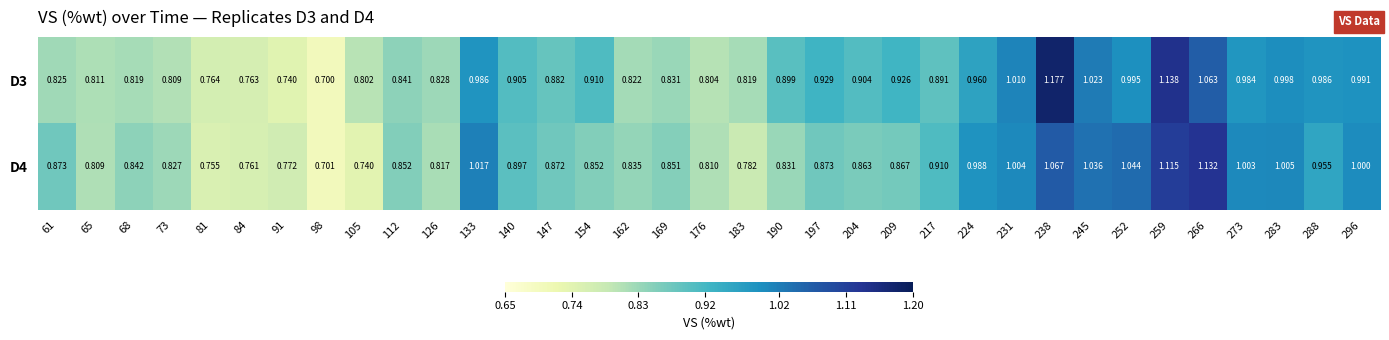

How many categories are shown in the chart?

35